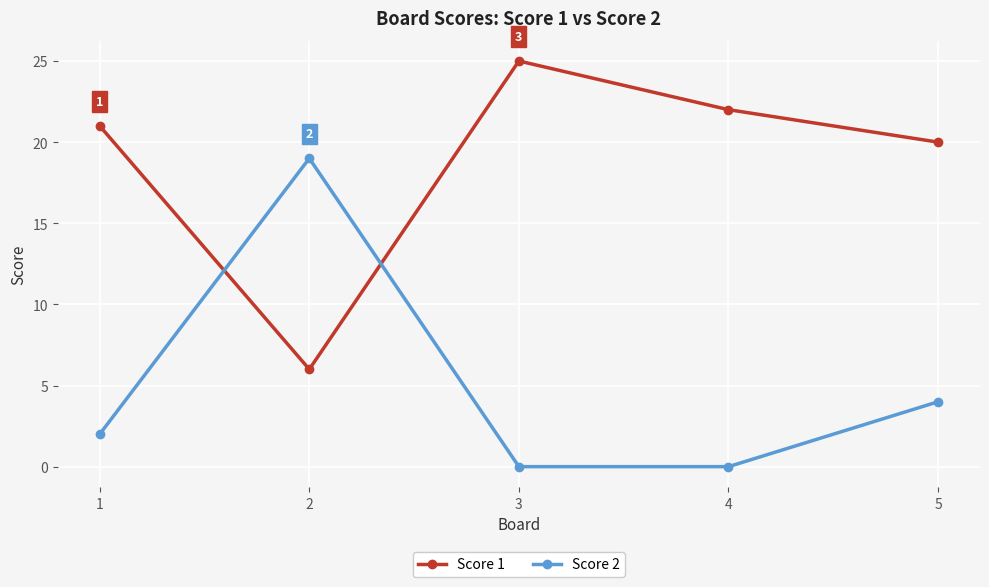

What is the sum of the Score 1 values at 2 and 5?

26